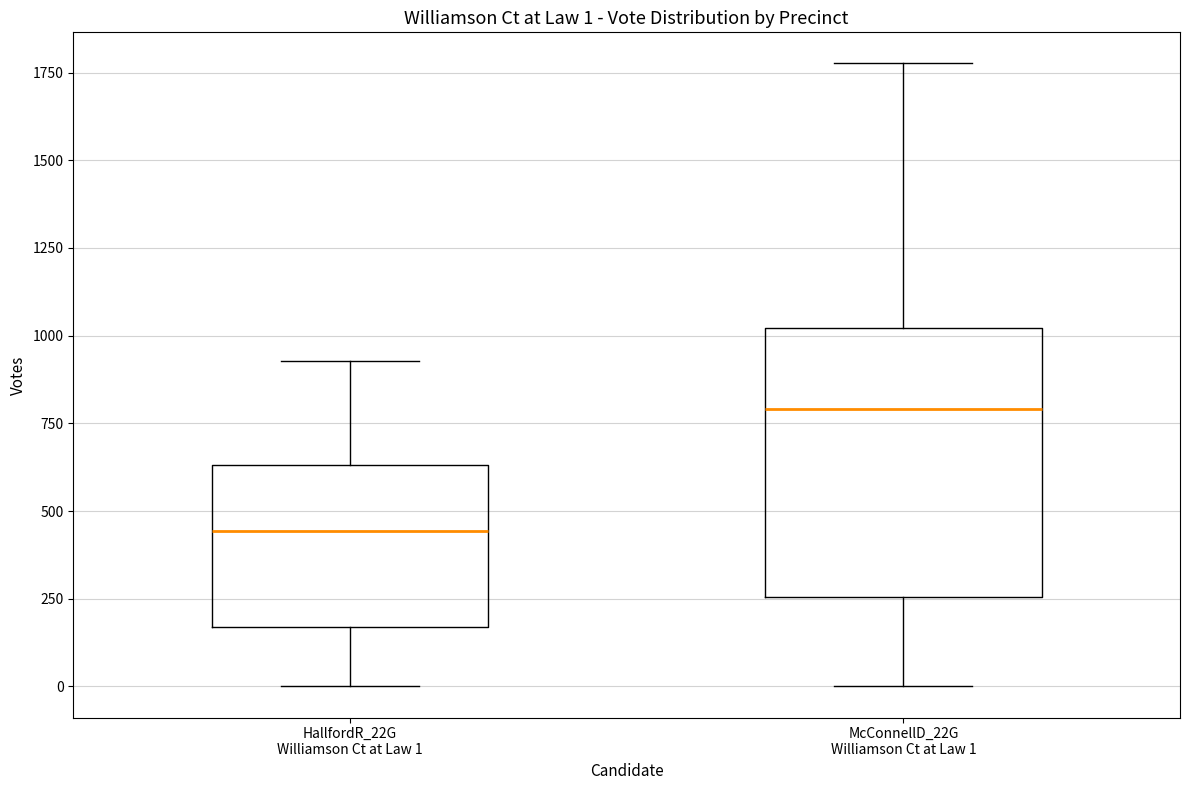

Which box has the lowest median line?

HallfordR_22G Williamson Ct at Law 1